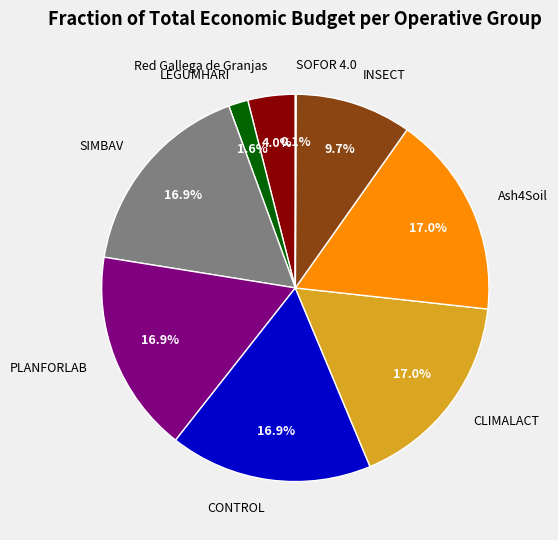

Do Ash4Soil and PLANFORLAB together represent more than half of the pie?

No